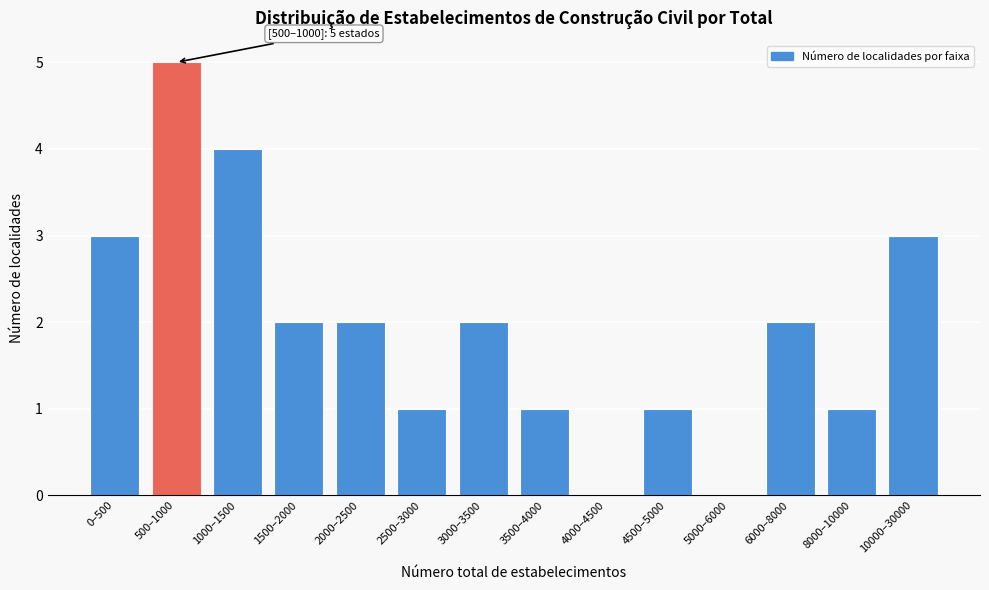

Reading left to right, transcribe all the data shown in this chart.

0–500=3	500–1000=5	1000–1500=4	1500–2000=2	2000–2500=2	2500–3000=1	3000–3500=2	3500–4000=1	4000–4500=0	4500–5000=1	5000–6000=0	6000–8000=2	8000–10000=1	10000–30000=3